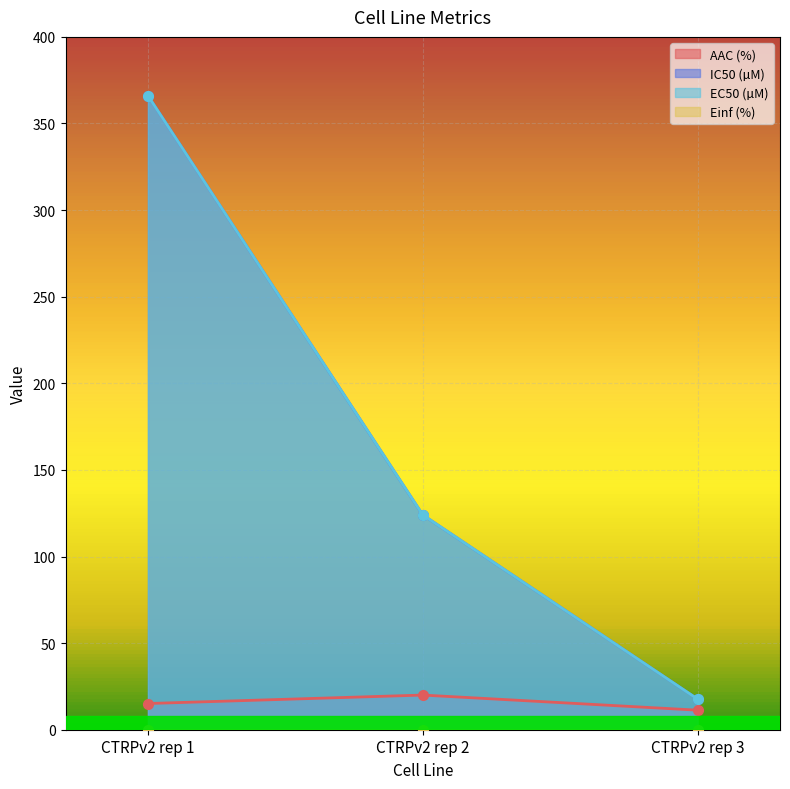

What is the difference between the highest and lowest values at CTRPv2 rep 1?

350.9